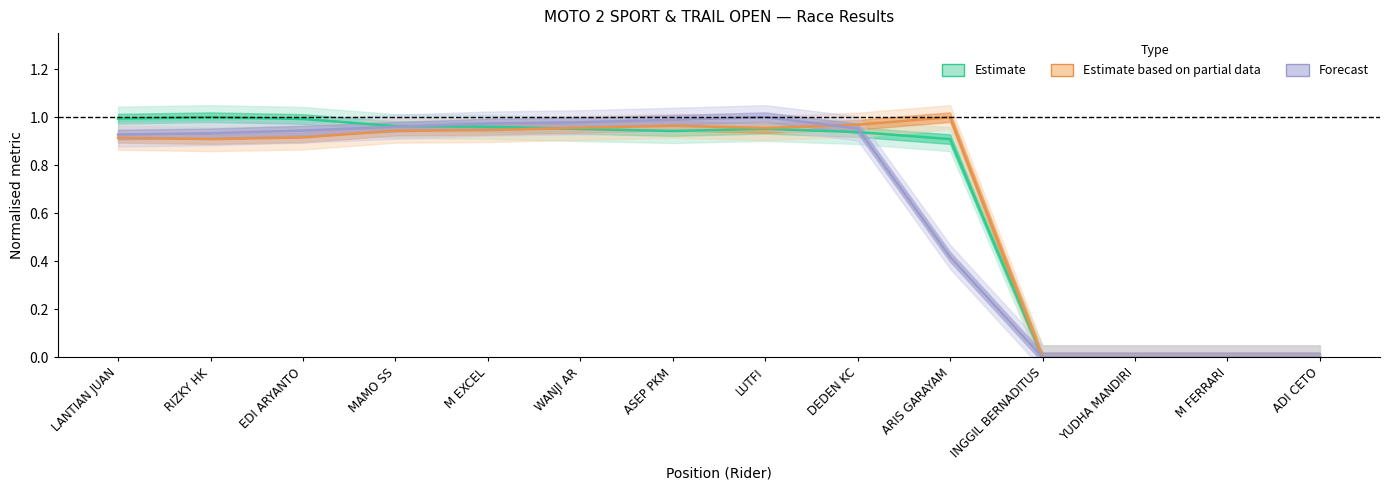

How many series are shown in this chart?

3